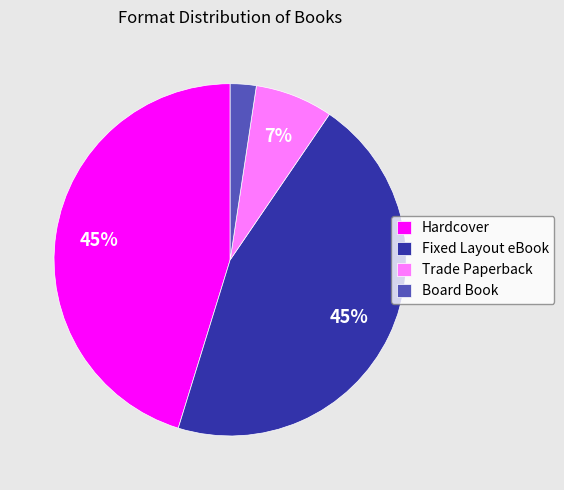

What is the smallest slice in the pie chart?

Board Book